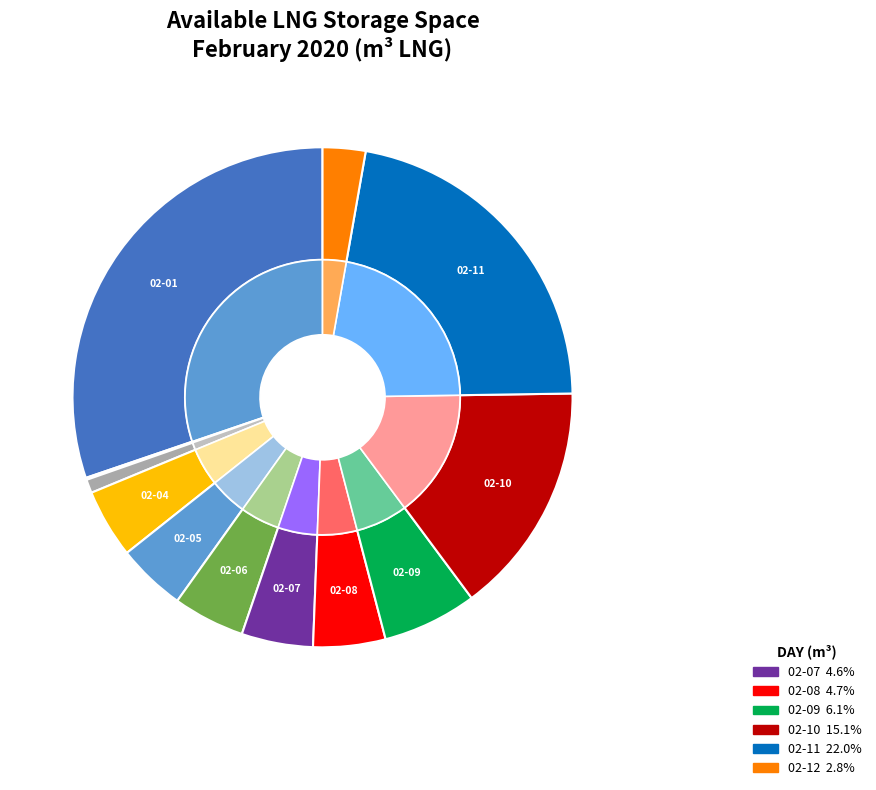

How many segments does this pie chart have?

12